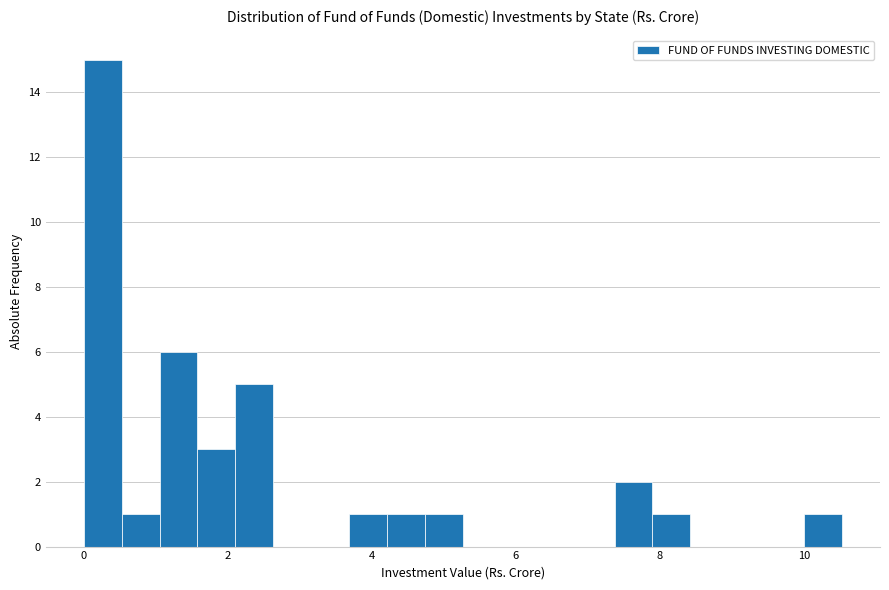

Around what value on the x-axis is the tallest bar? Give the approximate position of its centre, as read against the axis.

0.2